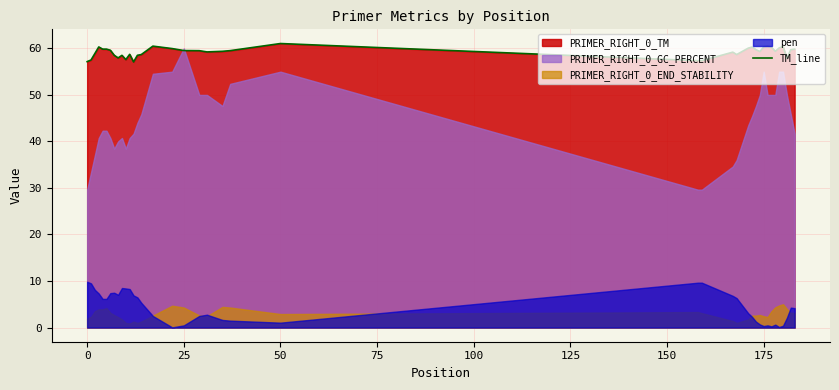

What is the minimum value for TM_line?

57.1